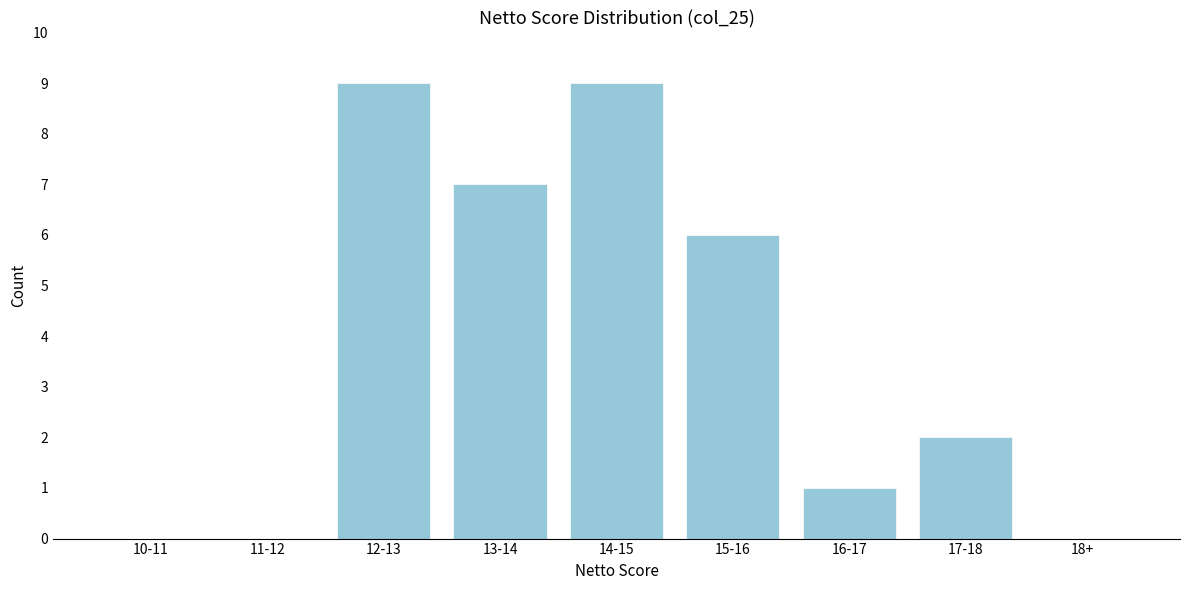

Reading left to right, list all the values displayed in this chart.

10-11=0	11-12=0	12-13=9	13-14=7	14-15=9	15-16=6	16-17=1	17-18=2	18+=0